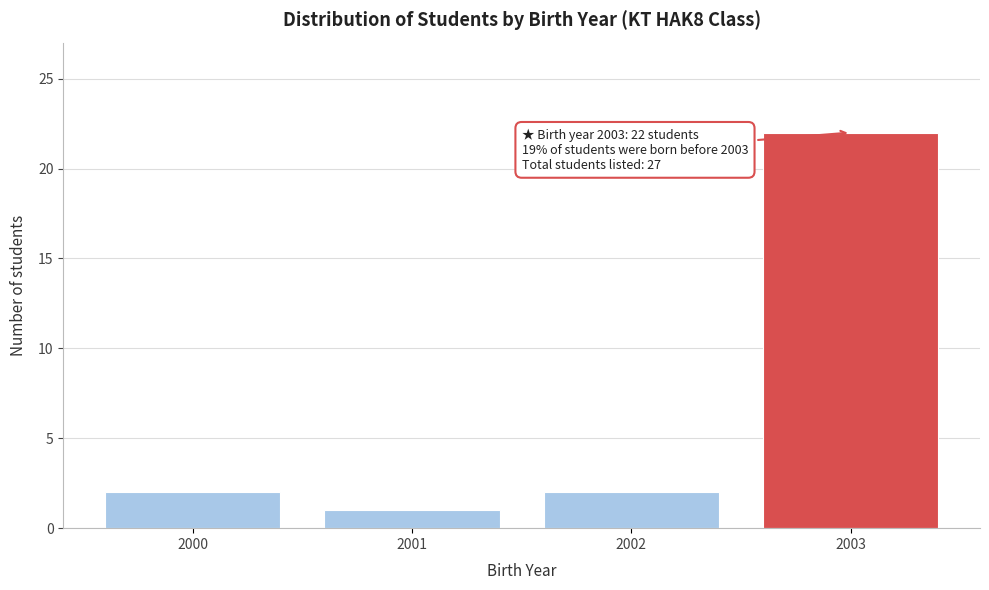

Reading right to left, list all the values displayed in this chart.

2003=22	2002=2	2001=1	2000=2